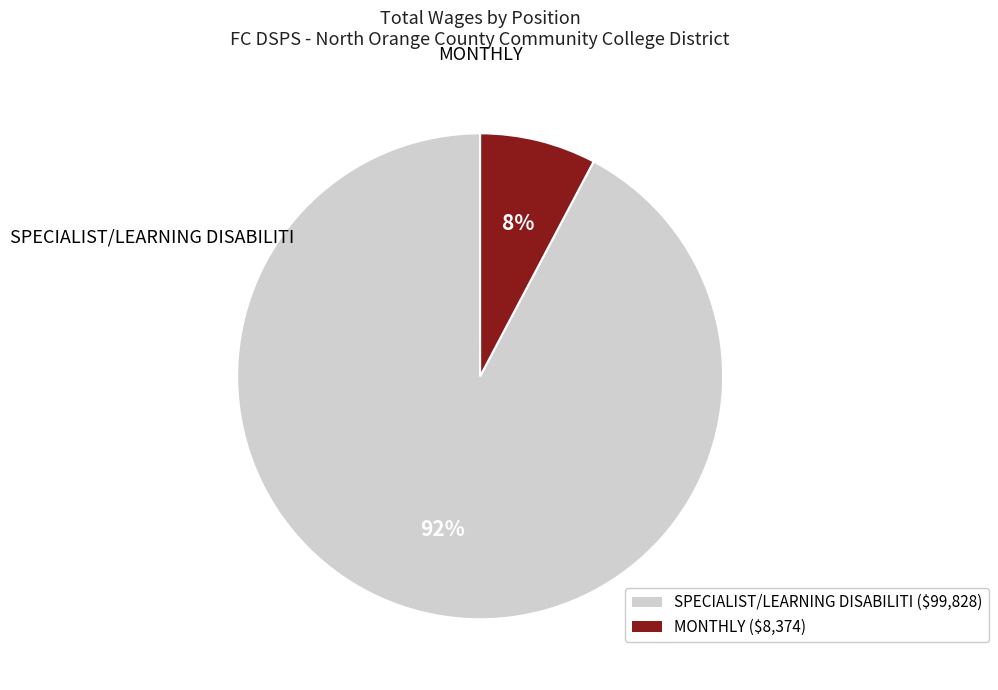

Rank the categories by value from highest to lowest.

SPECIALIST/LEARNING DISABILITI, MONTHLY